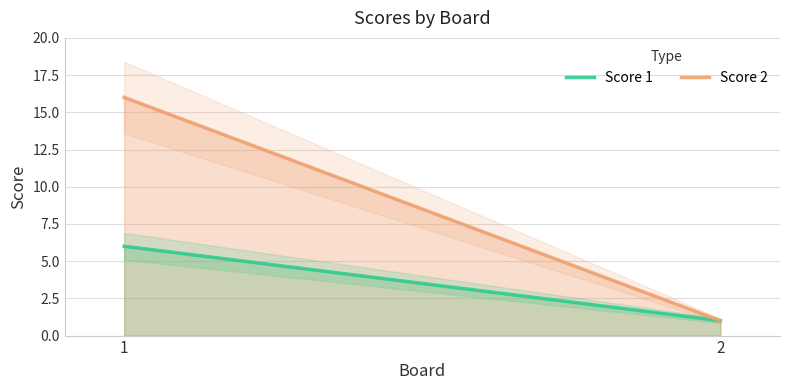

What is the sum of the Score 1 values at 2 and 1?

7